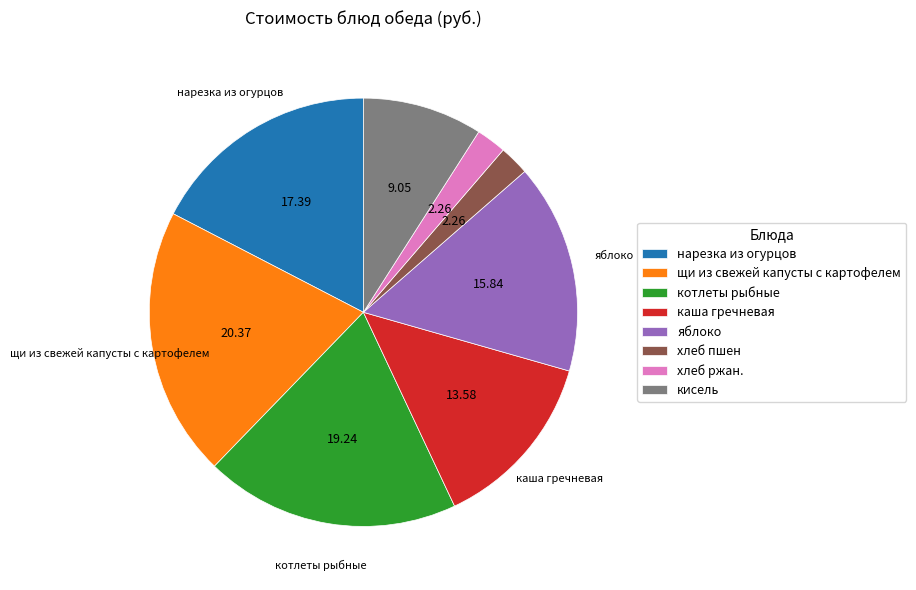

Do яблоко and котлеты рыбные together represent more than half of the pie?

No